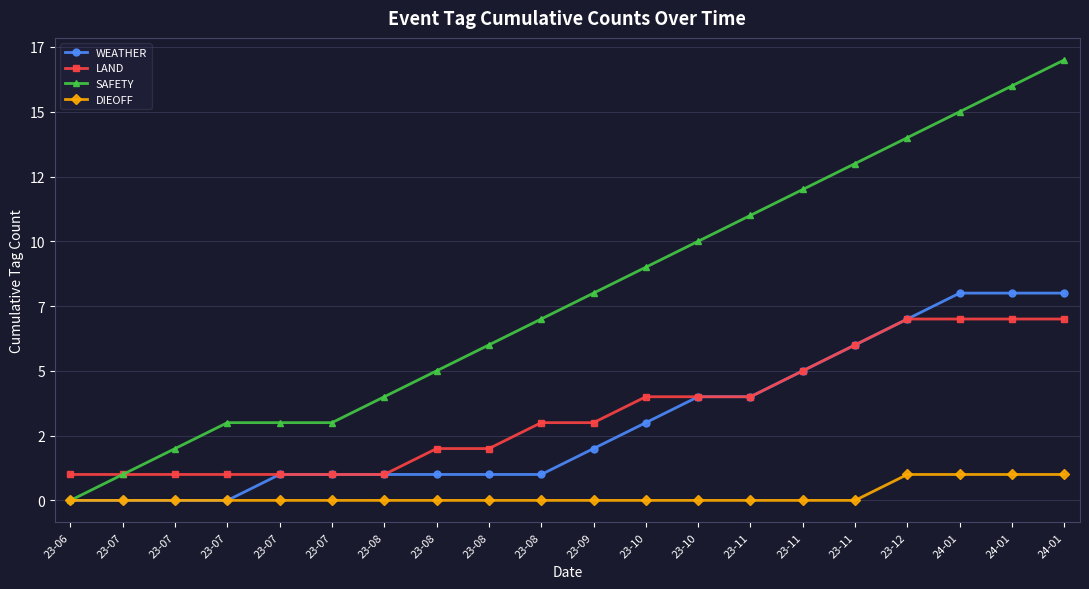

Reading left to right, transcribe all the data shown in this chart.

WEATHER: 0	0	0	0	1	1	1	1	1	1	2	3	4	4	5	6	7	8	8	8
LAND: 1	1	1	1	1	1	1	2	2	3	3	4	4	4	5	6	7	7	7	7
SAFETY: 0	1	2	3	3	3	4	5	6	7	8	9	10	11	12	13	14	15	16	17
DIEOFF: 0	0	0	0	0	0	0	0	0	0	0	0	0	0	0	0	1	1	1	1